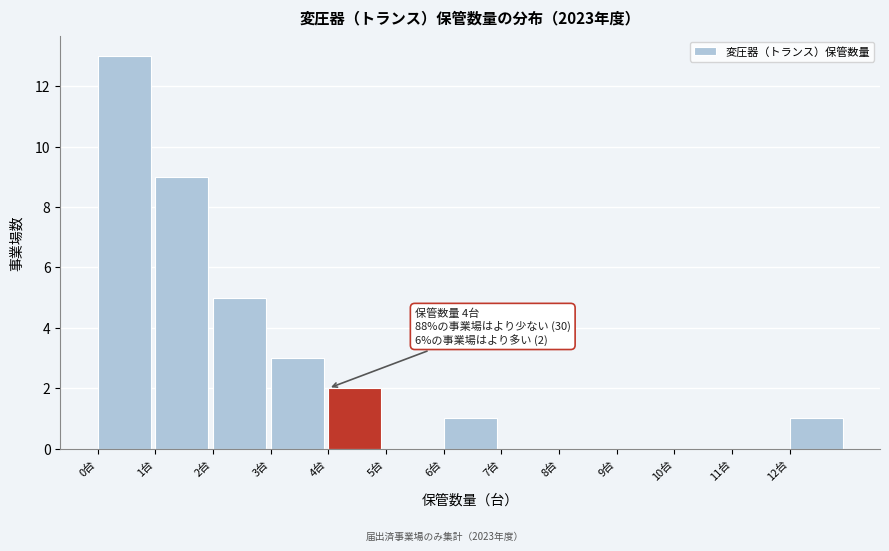

Over which range of the x-axis is the bar tallest?

0 to 1